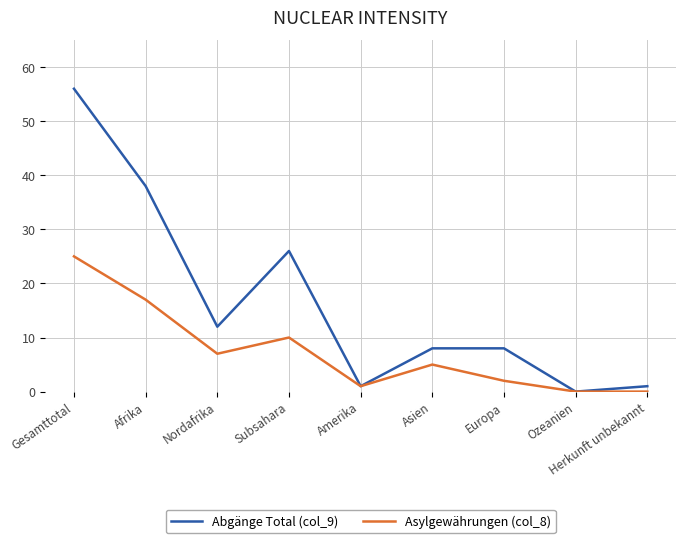

List the series in order of their peak value, highest first.

Abgänge Total (col_9), Asylgewährungen (col_8)